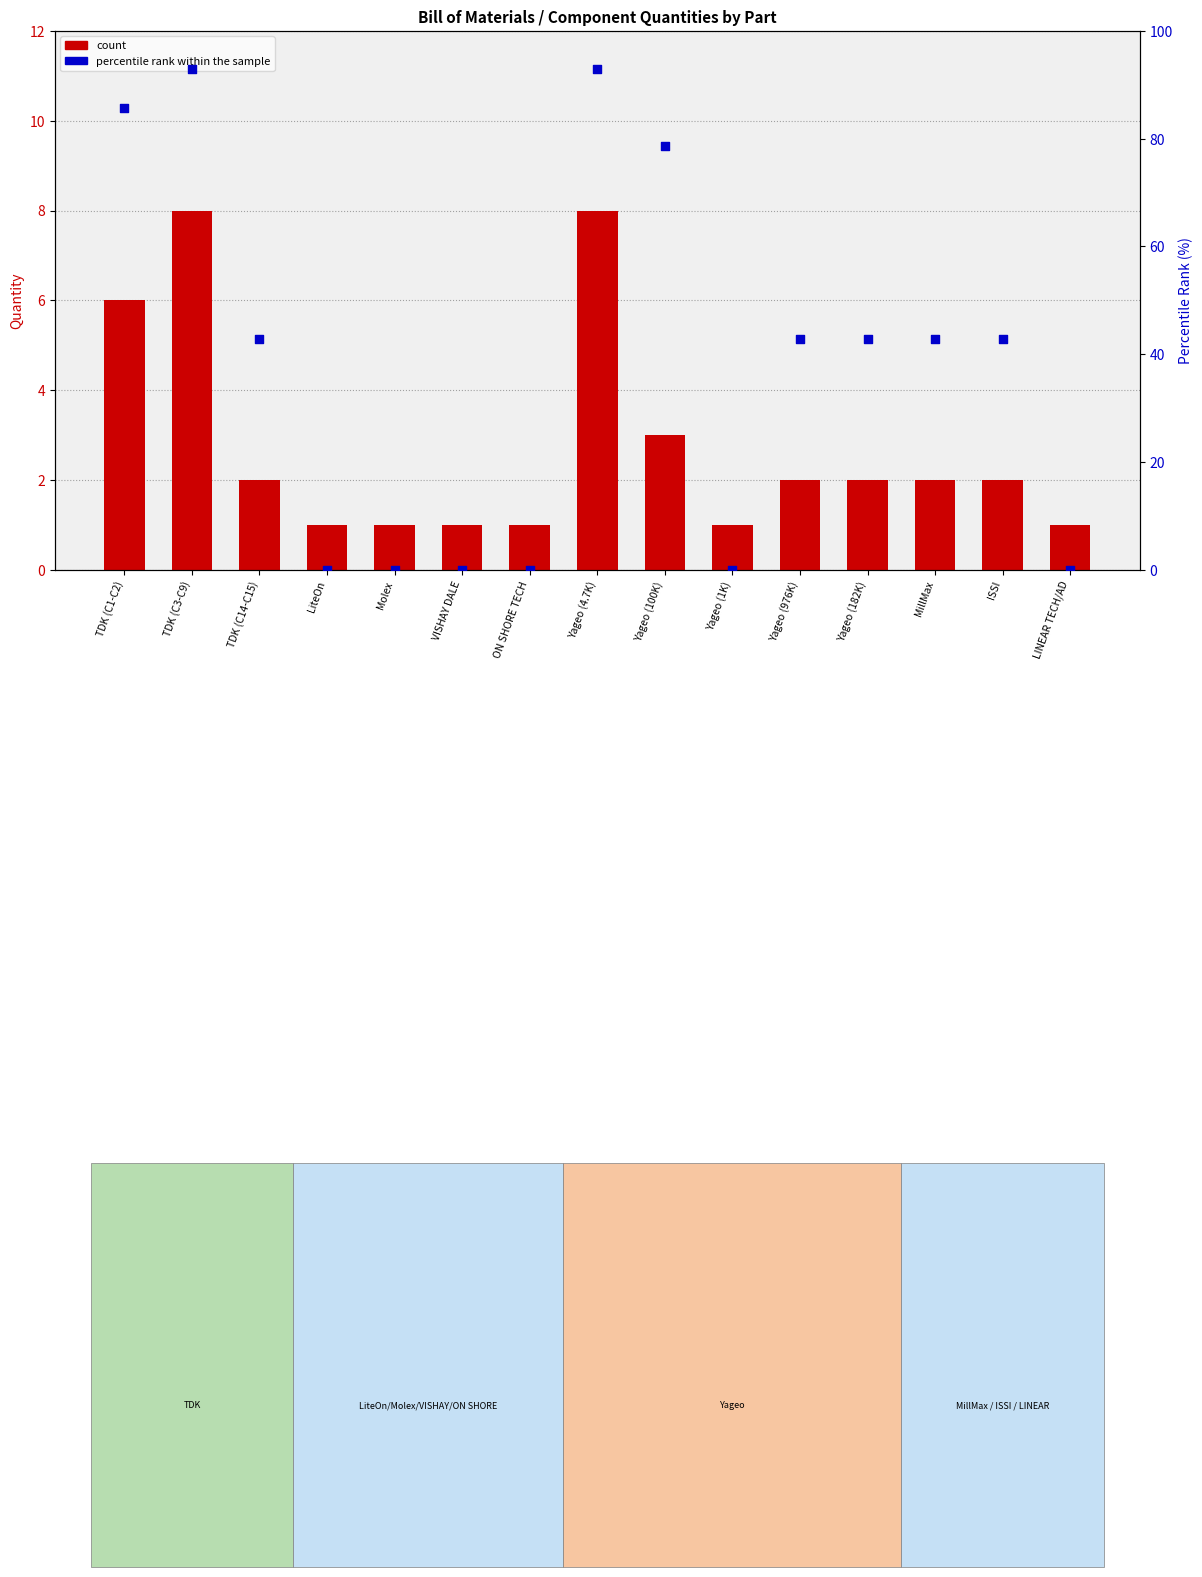

What are all the series names shown in the legend?

count, percentile rank within the sample